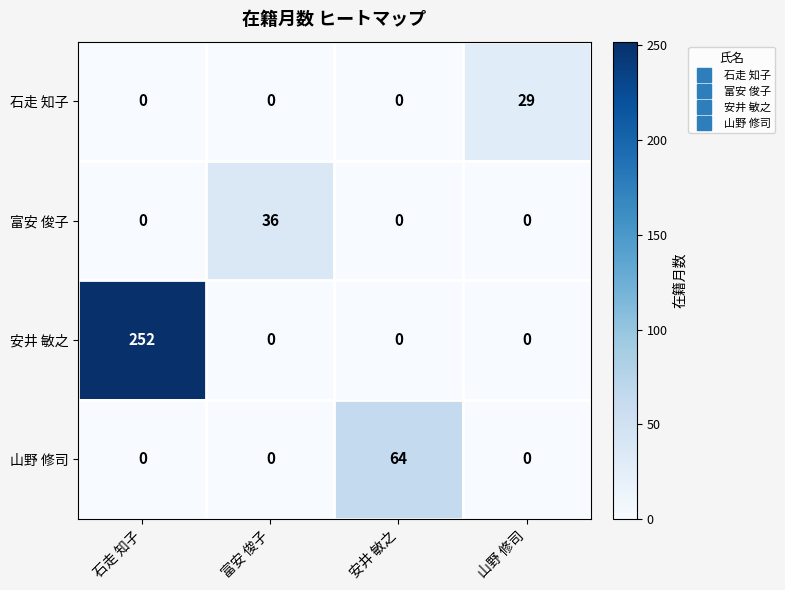

How many positive values does the 安井 敏之 series have?

1